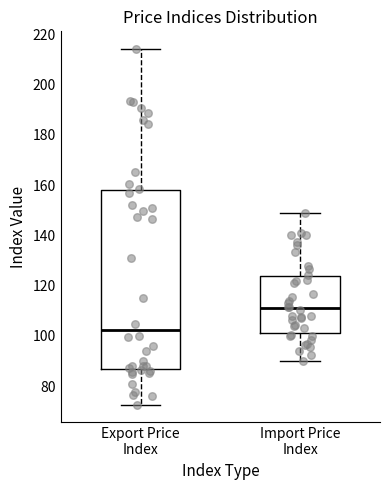

Which box is the tallest, from its lower edge to its upper edge?

Export Price Index